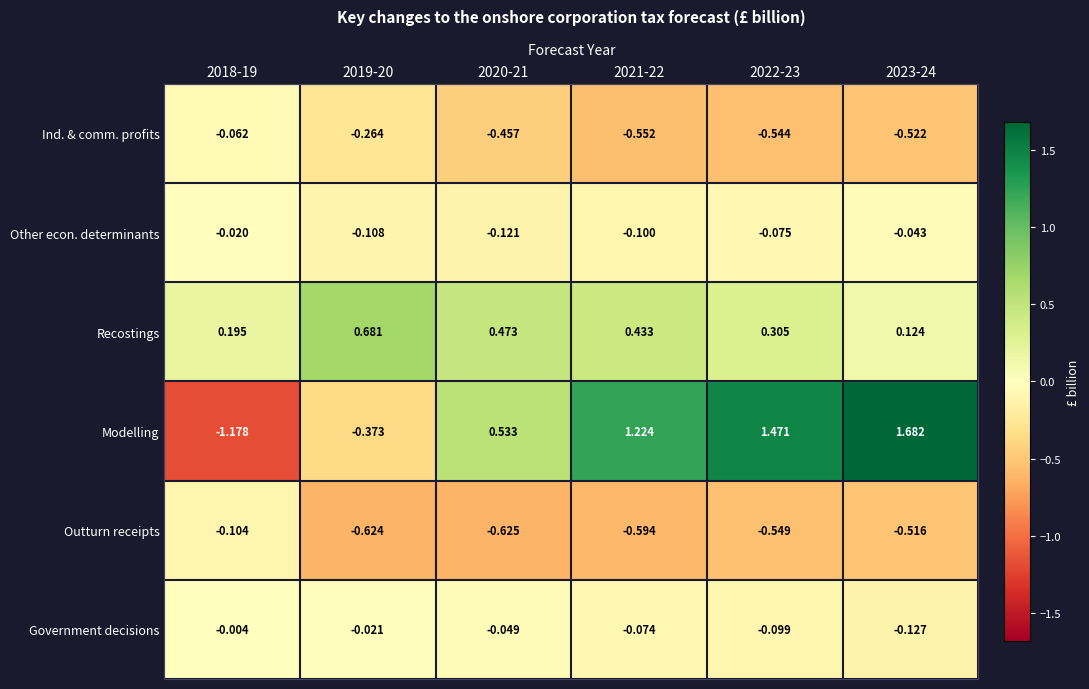

Which series changed the most between 2022-23 and 2023-24?

Modelling